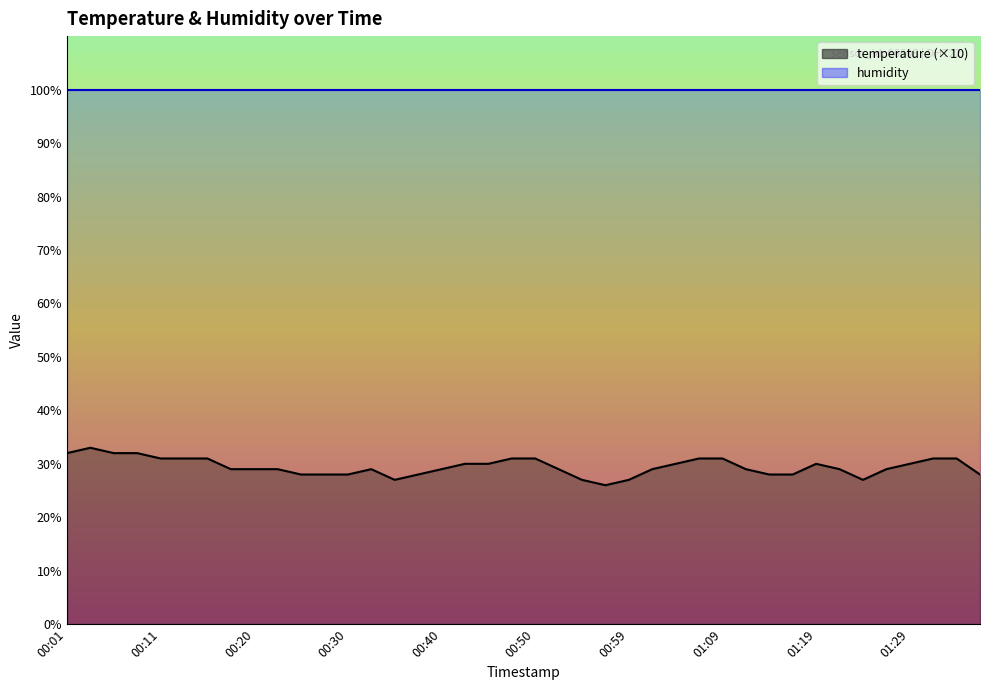

The chart shows a value of 31 at 00:15. True or false?

True